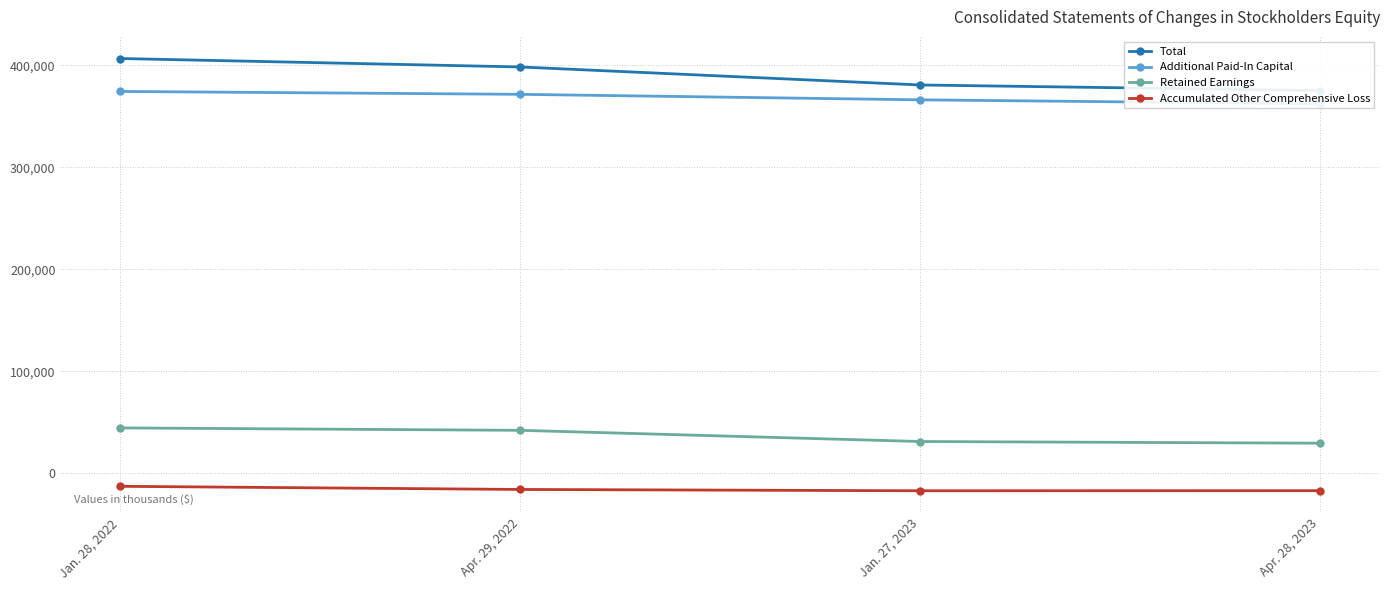

At which label does Additional Paid-In Capital reach its minimum?

Apr. 28, 2023